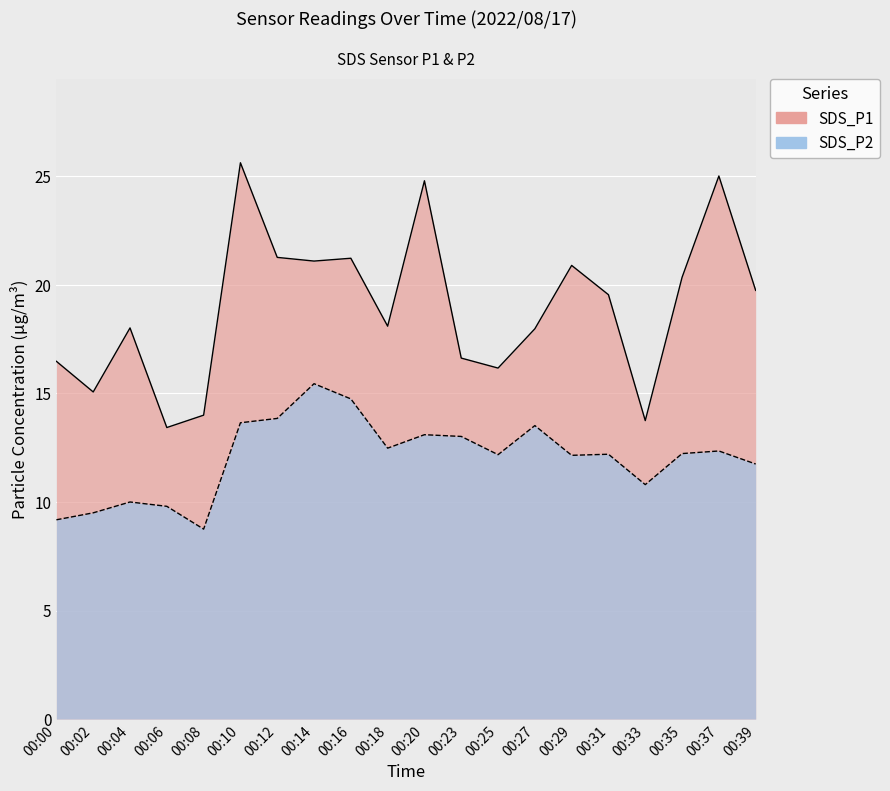

In SDS_P2, how many points are higher than both neighbors (excluding endpoints)?

6